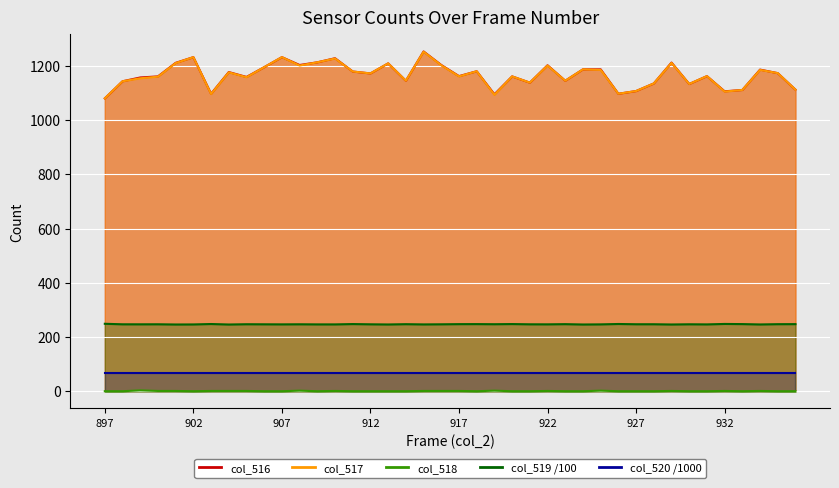

In col_518, how many points are lower than both neighbors (excluding endpoints)?

4